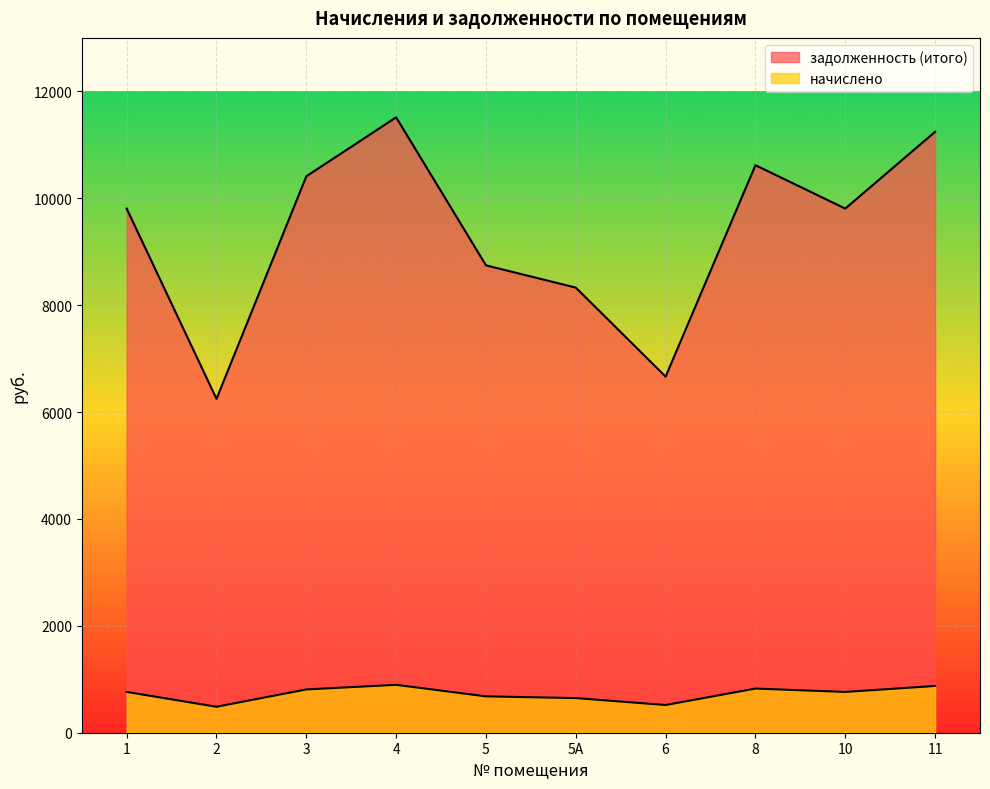

Which category has the highest value across all series?

4